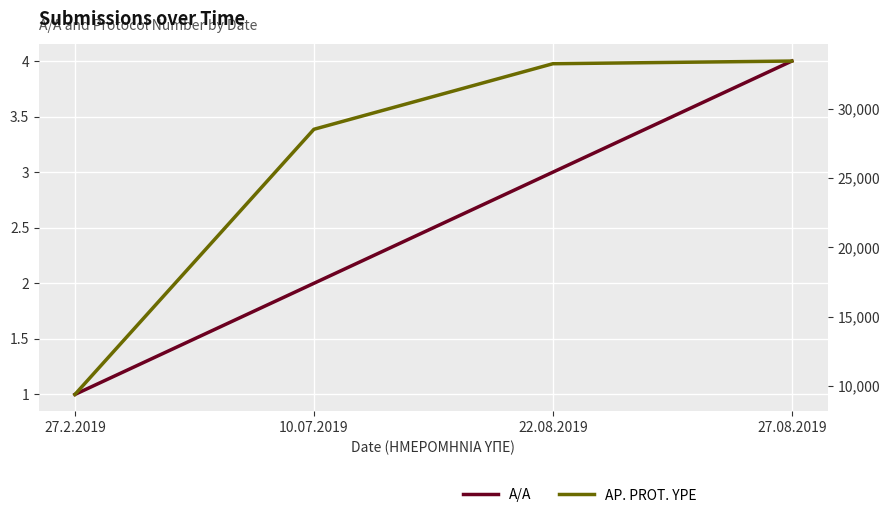

The A/A series shows 1 at 27.2.2019. True or false?

True